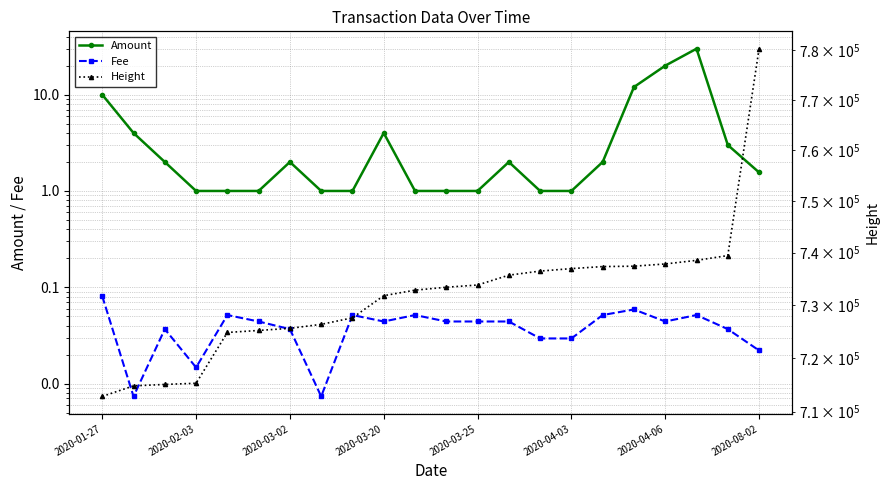

Reading right to left, transcribe all the data shown in this chart.

Amount: 1.6	3.0	30.0	20.0	12.0	2.0	1.0	1.0	2.0	1.0	1.0	1.0	4.0	1.0	1.0	2.0	1.0	1.0	1.0	2.0	4.0	10.0
Fee: 0.0	0.0	0.1	0.0	0.1	0.1	0.0	0.0	0.0	0.0	0.0	0.1	0.0	0.1	0.0	0.0	0.0	0.1	0.0	0.0	0.0	0.1
Height: 780332.0	739418.0	738496.0	737805.0	737377.0	737302.0	736913.0	736438.0	735654.0	733770.0	733346.0	732789.0	731736.0	727529.0	726292.0	725541.0	725142.0	724760.0	715241.0	715020.0	714758.0	712792.0